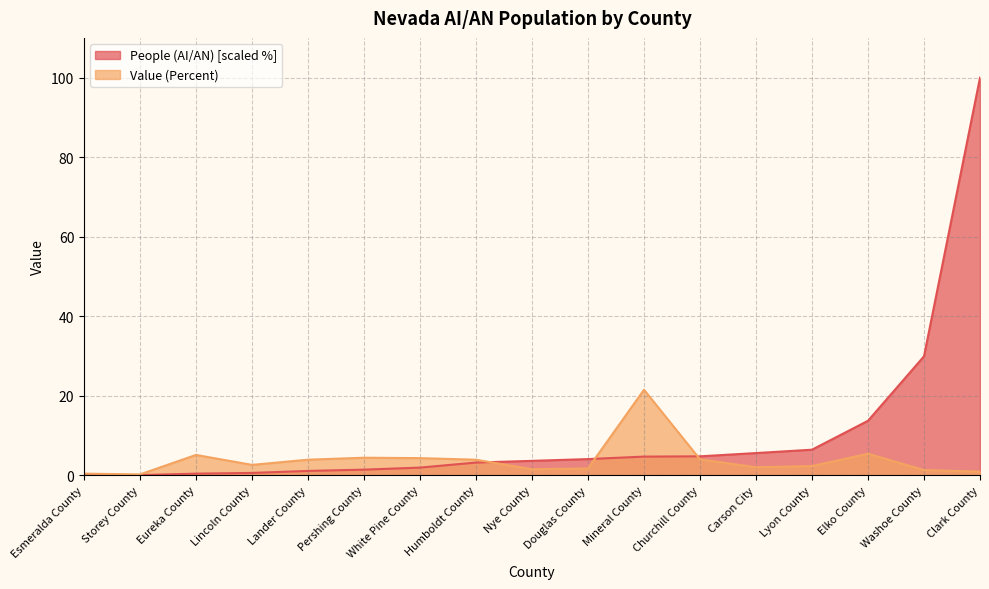

The Value (Percent) series shows 3.1 at Elko County. True or false?

False